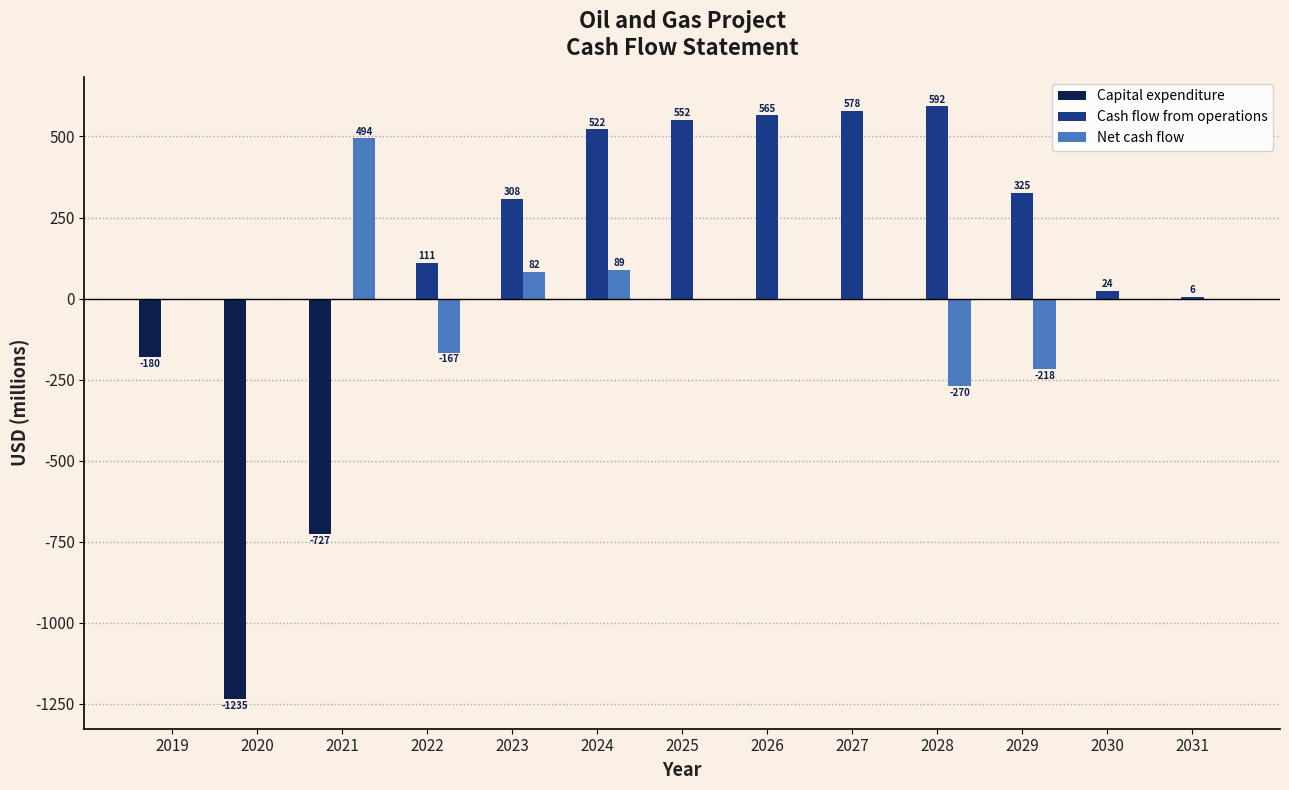

What is the sum of all Cash flow from operations values?

3581.8